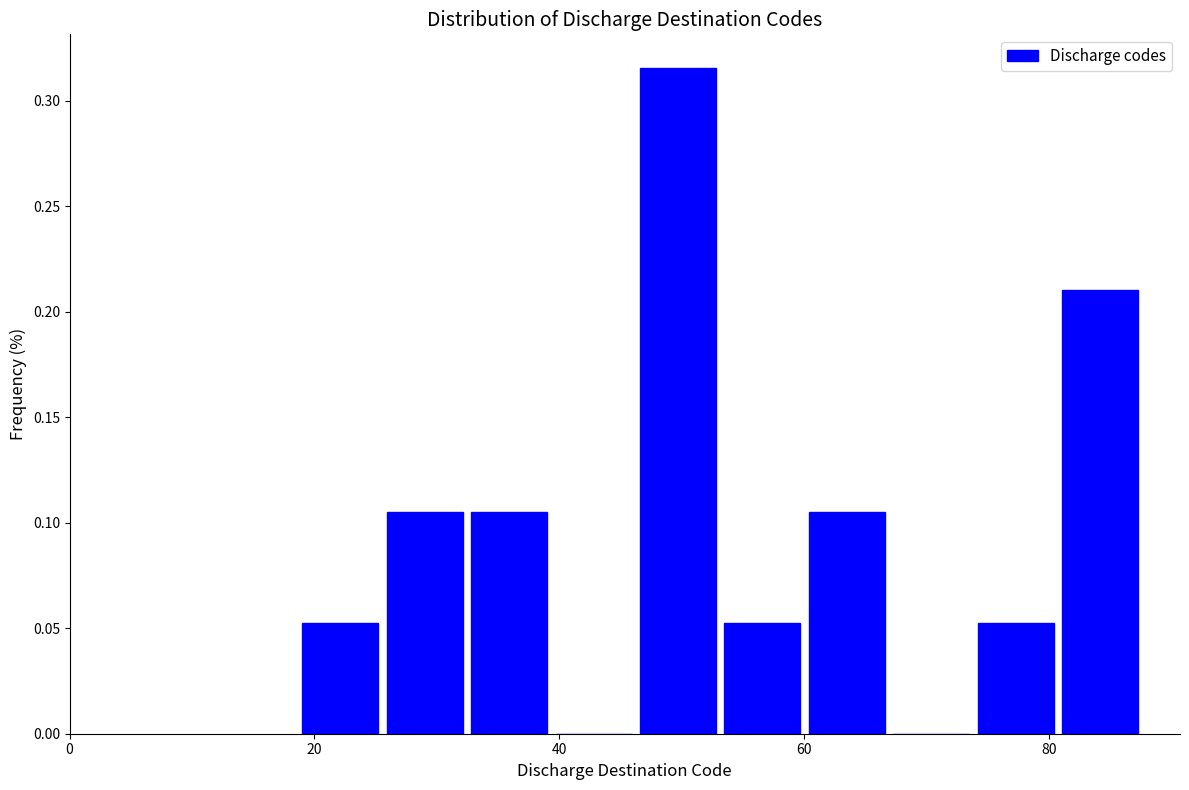

Around what value on the x-axis is the tallest bar? Give the approximate position of its centre, as read against the axis.

50